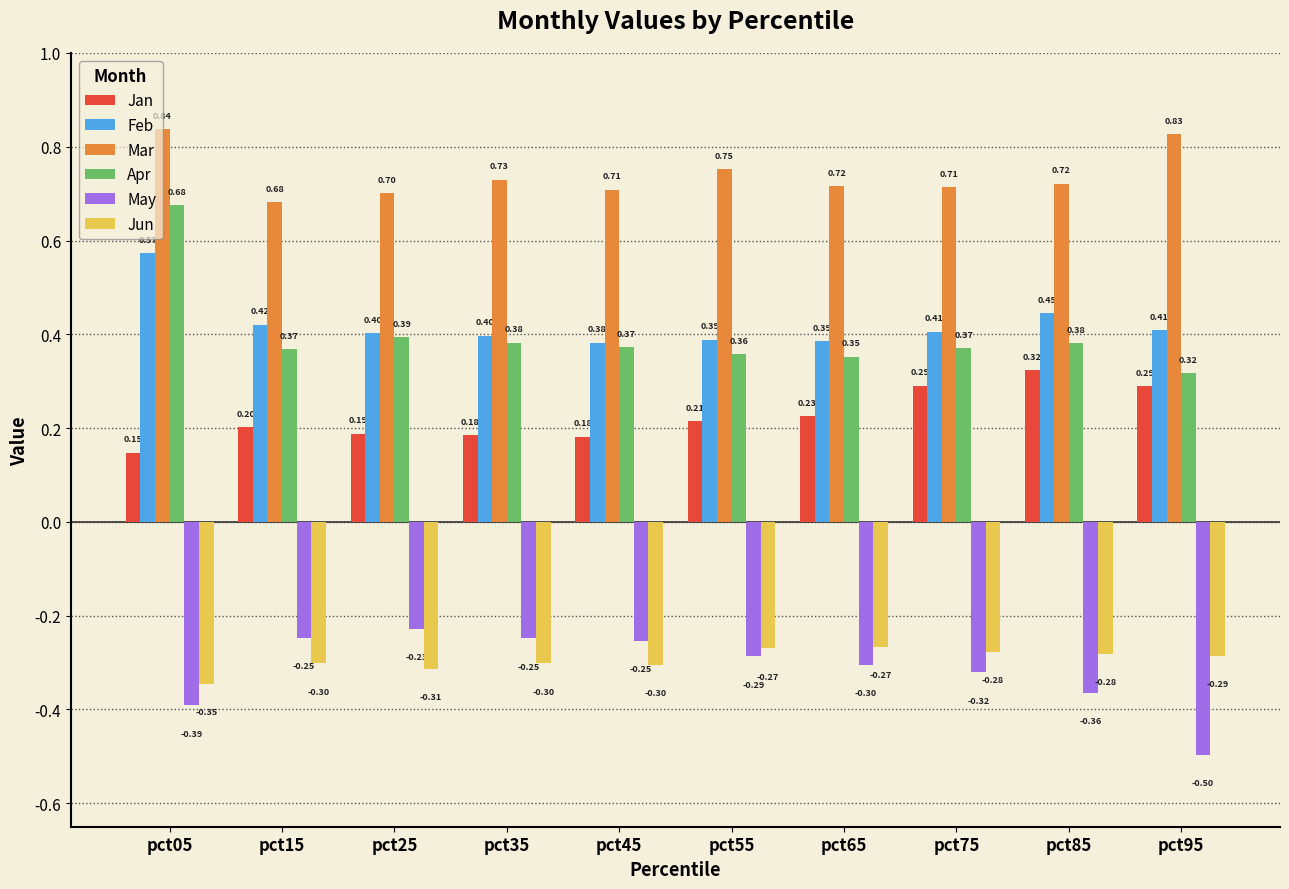

At which category does the chart reach its peak across all series?

pct05